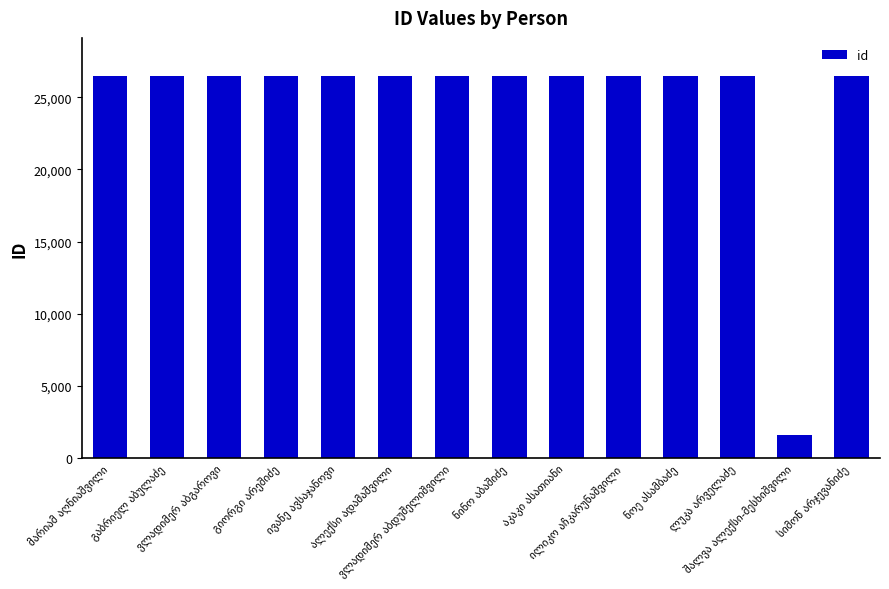

What is the maximum value shown in the chart?

26476